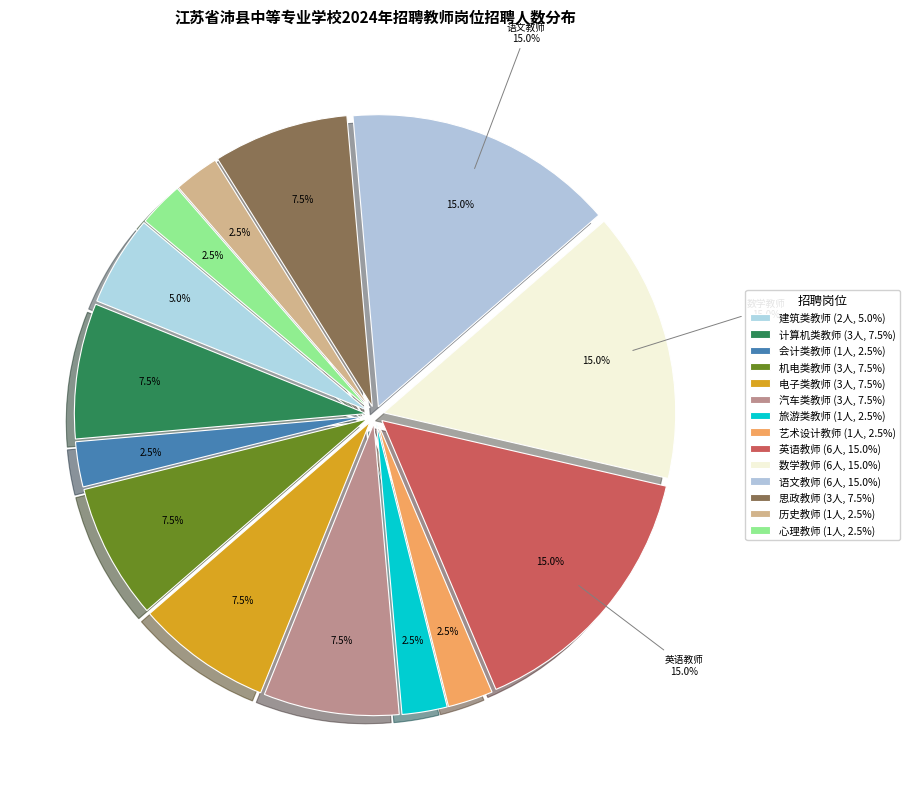

To the nearest percent, what is the combined percentage of 数学教师 and 机电类教师?

22%